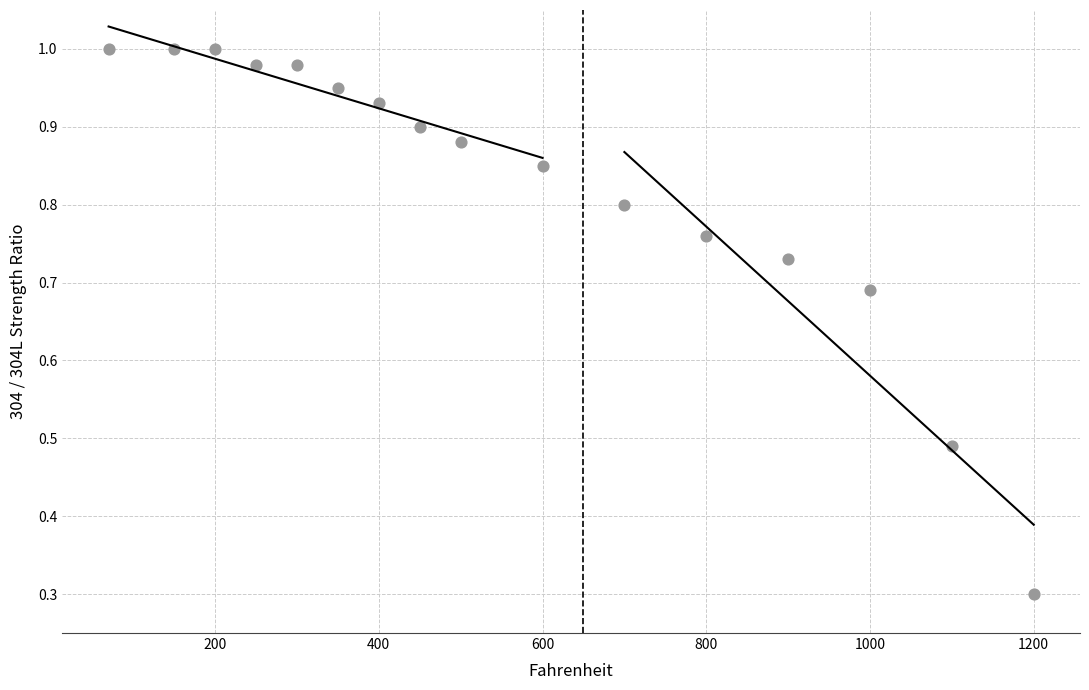

What is the range of X values (max minus min)?

1130.0